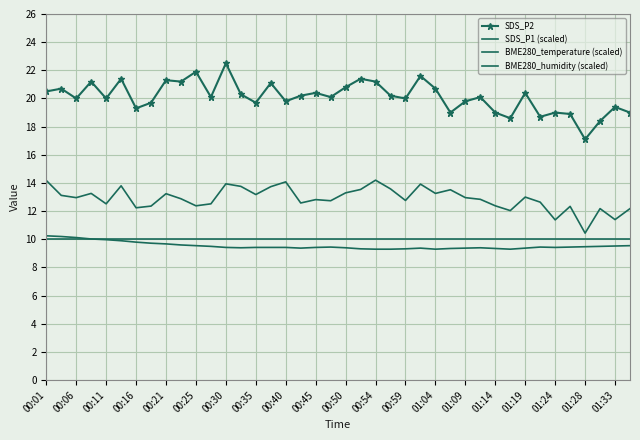

What is the value of the BME280_temperature (scaled) point at the 7th from the left?

9.8